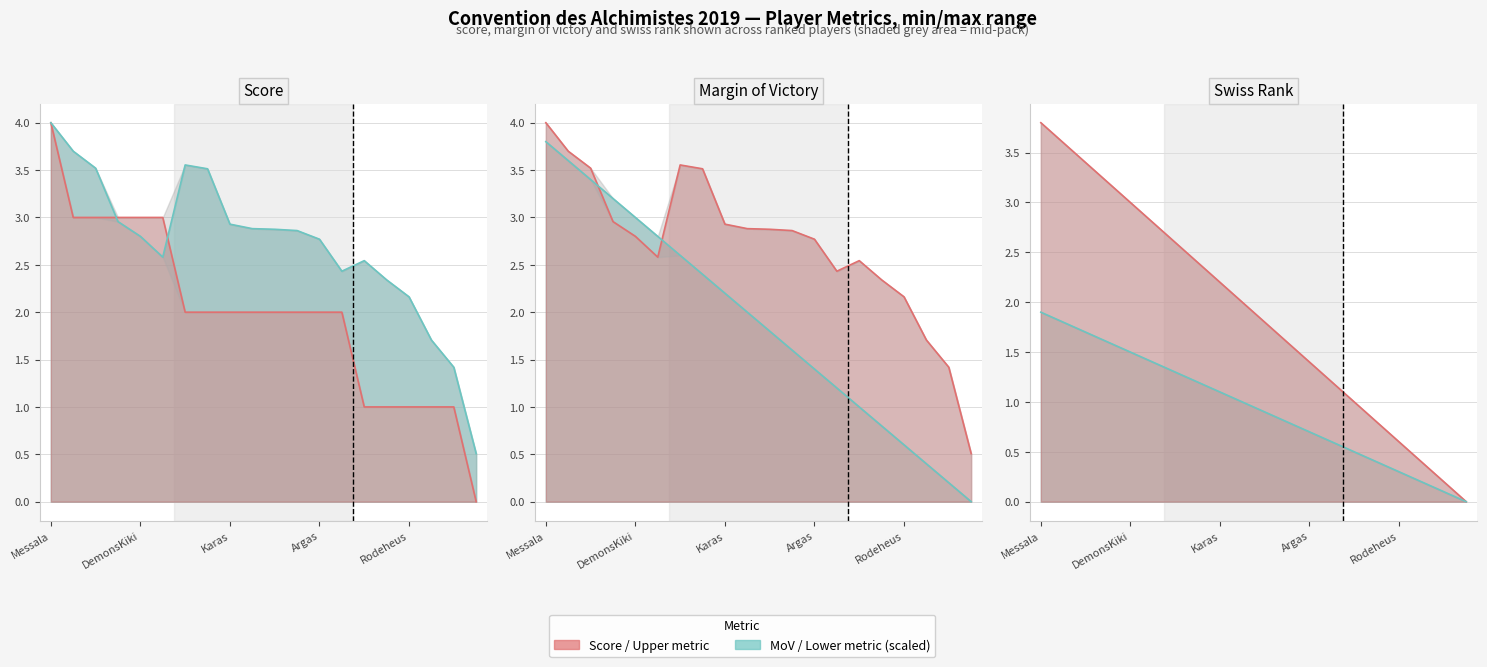

List the labels in order of mov value, largest first.

Messala, Maître Go, Tuner, Gundrek, Zek, Le Nain, Karas, Animal67, Tori, Ouitabix, DemonsKiki, Argas, TontonDarkie, JJ87, Surprise, Celmack, Rodeheus, Gladiateur, Luzrod, Monty68